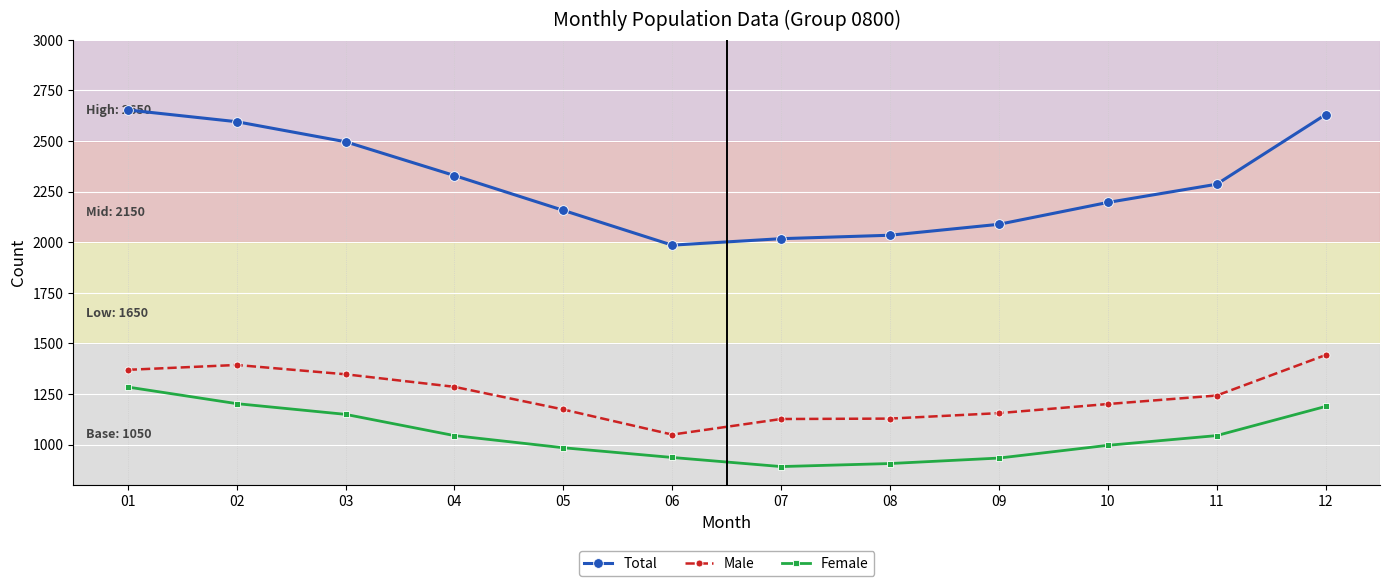

What is the highest value of the Total series?

2653